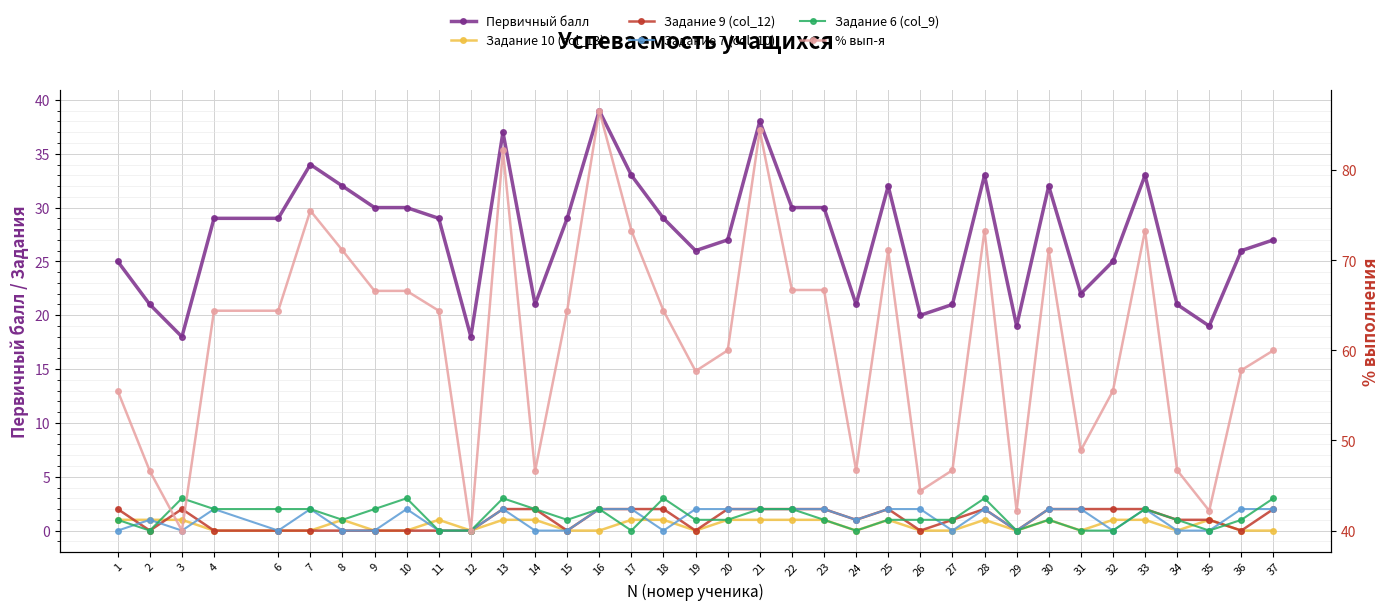

How many series are shown in this chart?

6